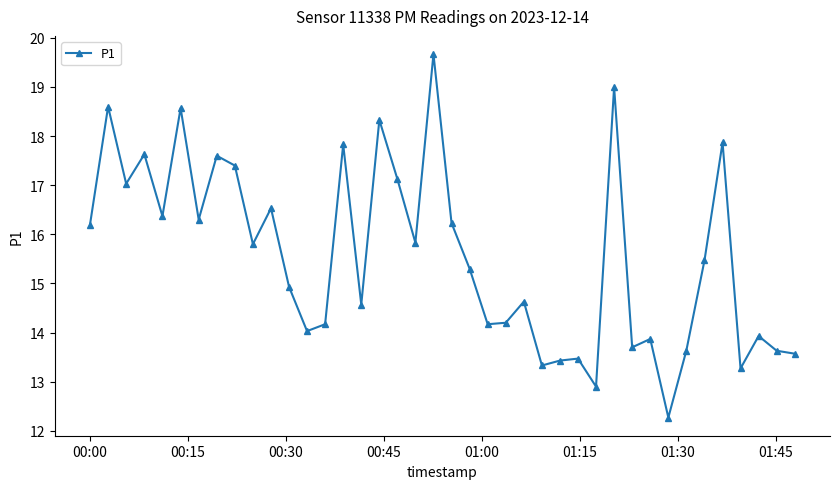

What is the sum of all values?

622.4